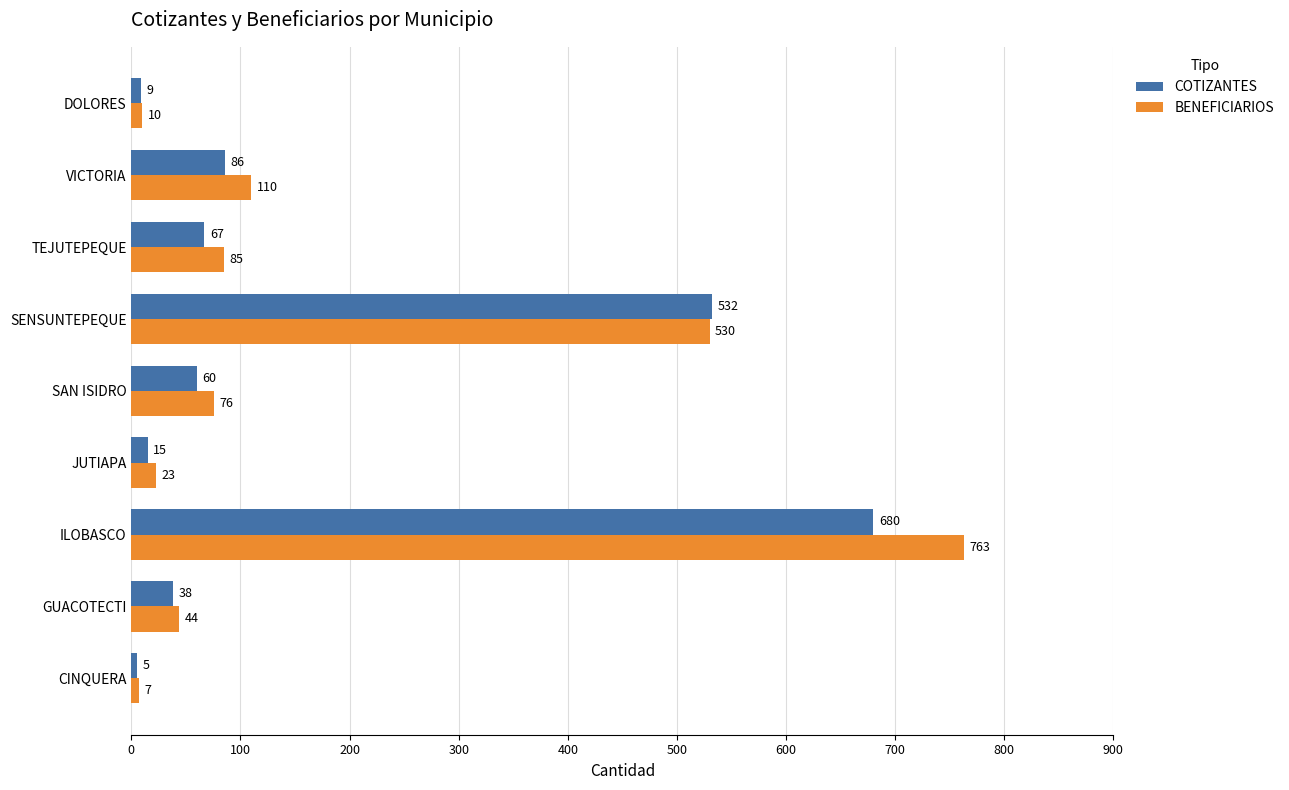

How many values in the COTIZANTES series are below 60?

4